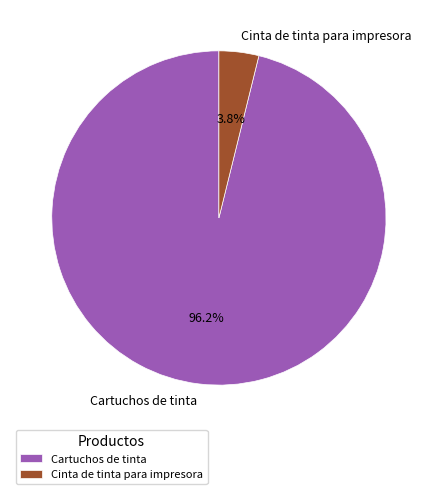

Is there a majority slice in this chart?

Yes